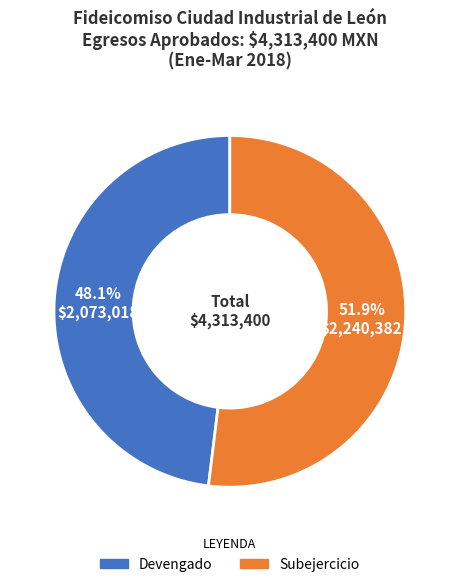

Does Devengado account for over 50% of the chart?

No